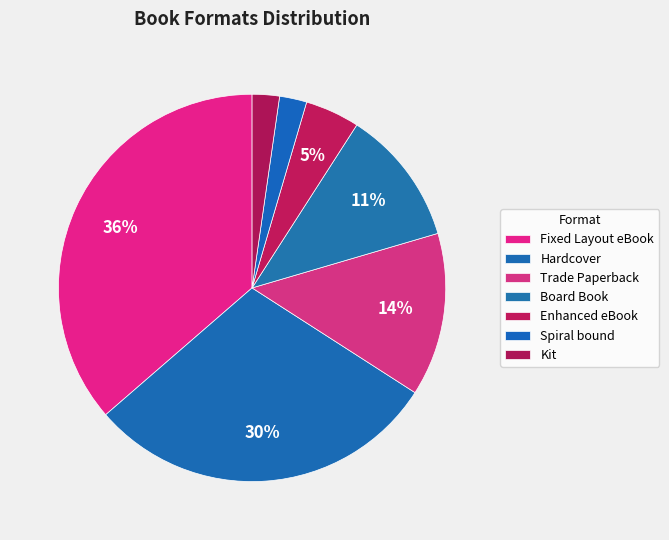

Combined, do Spiral bound and Fixed Layout eBook account for over 50%?

No